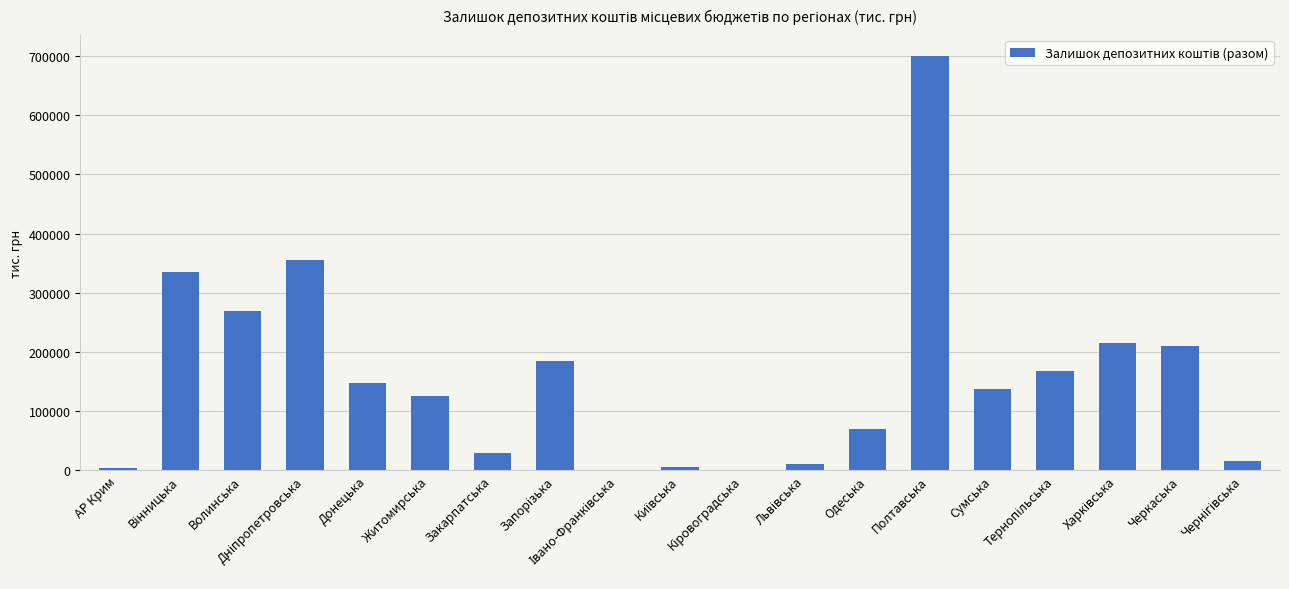

How many series are shown in this chart?

1